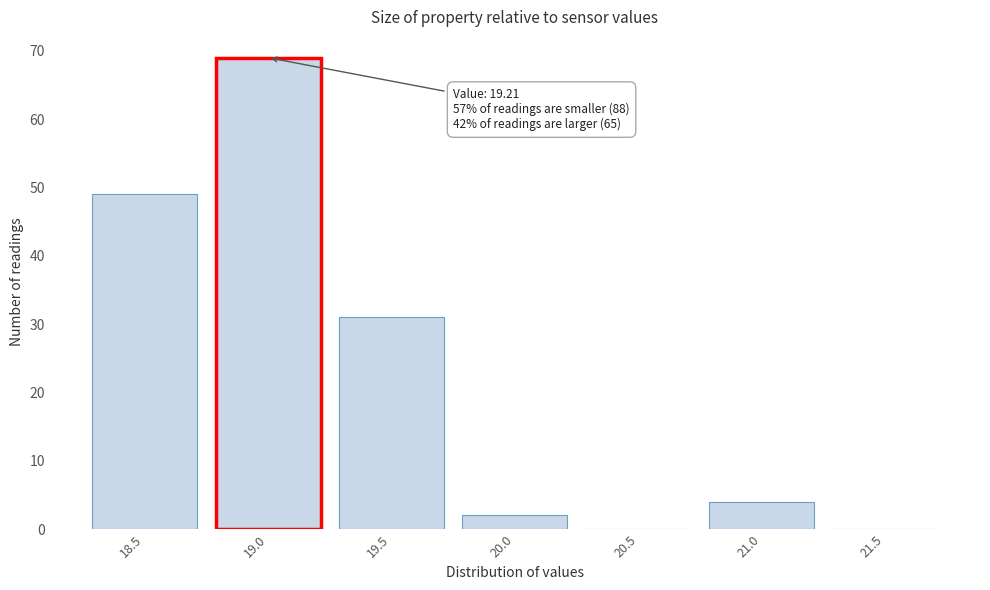

Reading left to right, extract all data points from this chart.

18.5=49	19.0=69	19.5=31	20.0=2	20.5=0	21.0=4	21.5=0